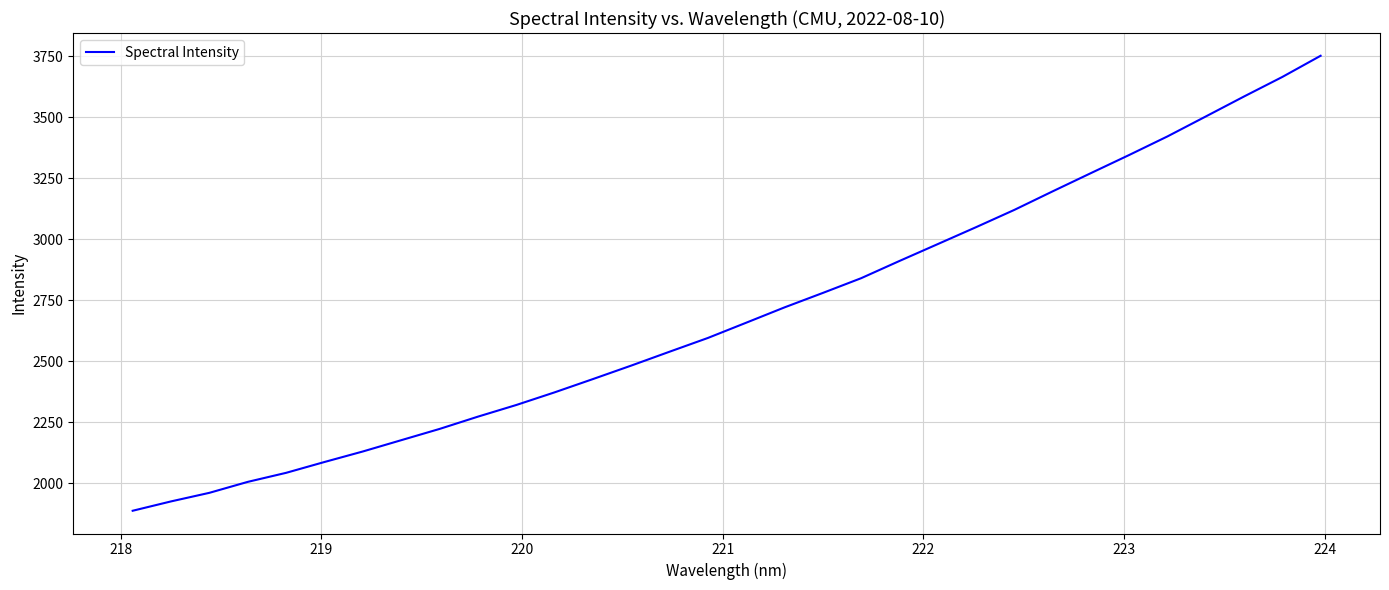

What is the smallest value displayed?

1888.0